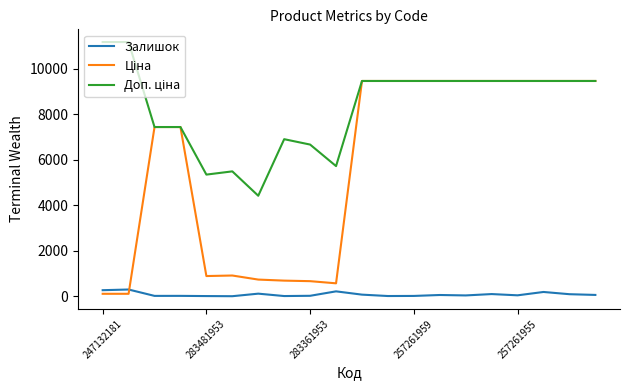

What is the highest value of the Залишок series?

300.0